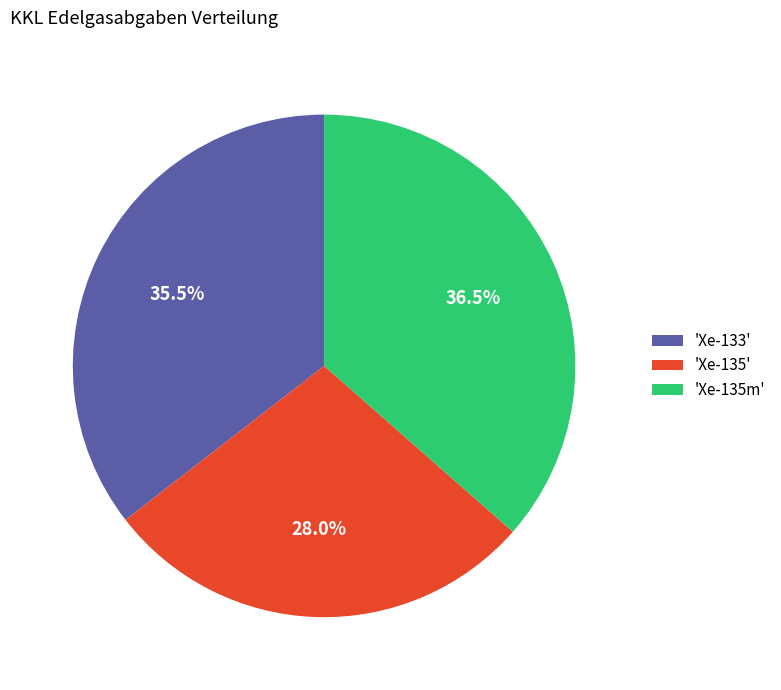

Does any single category account for the majority?

No